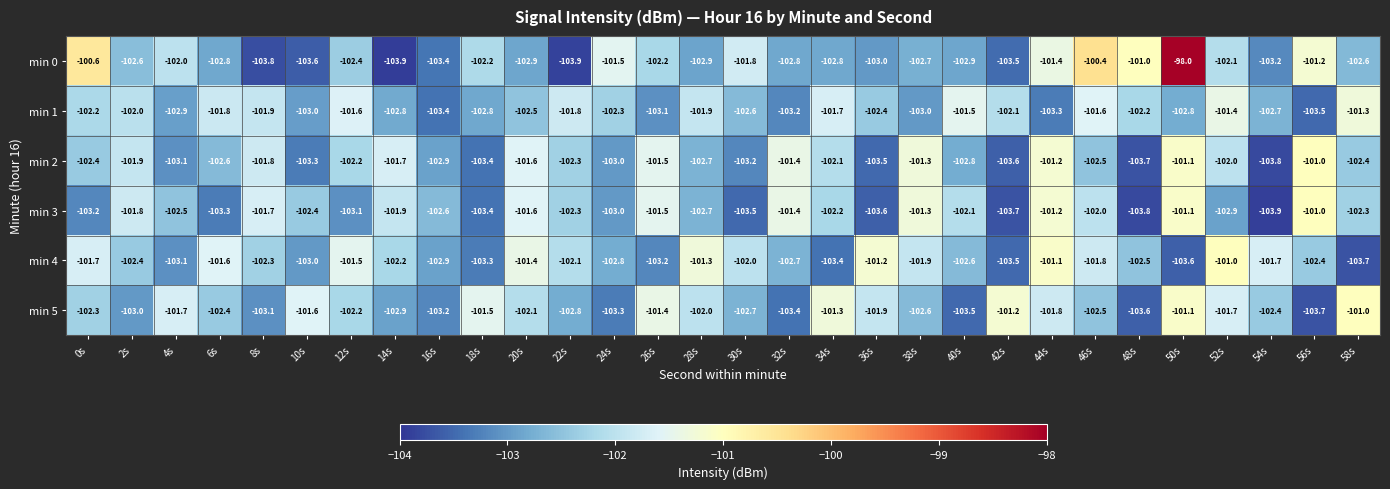

Count the number of data series in this chart.

6